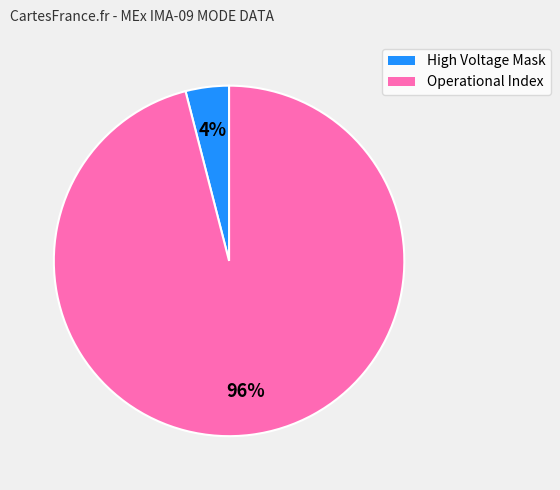

What is the largest slice in the pie chart?

Operational Index